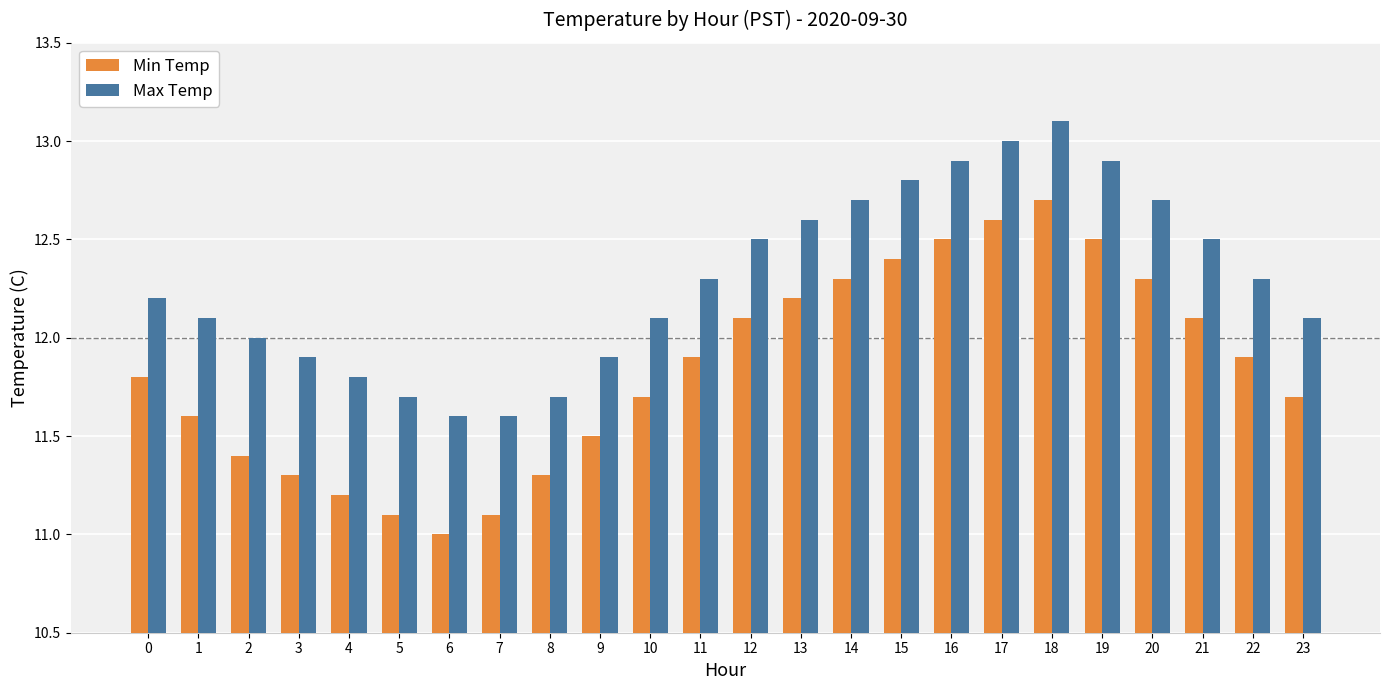

Rank the series by their maximum value, from lowest to highest.

Min Temp, Max Temp